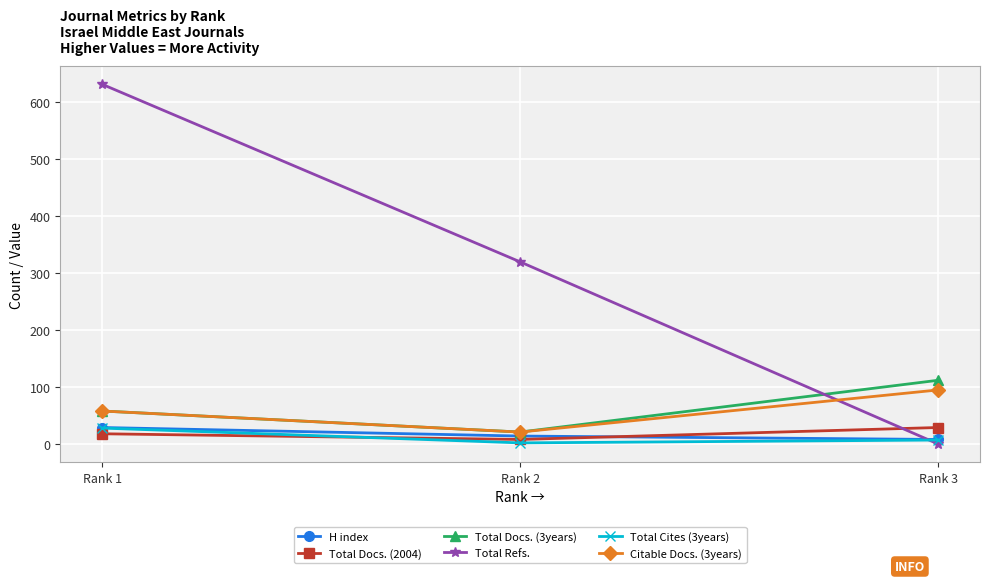

At which category is the sum across all series the highest?

Rank 1